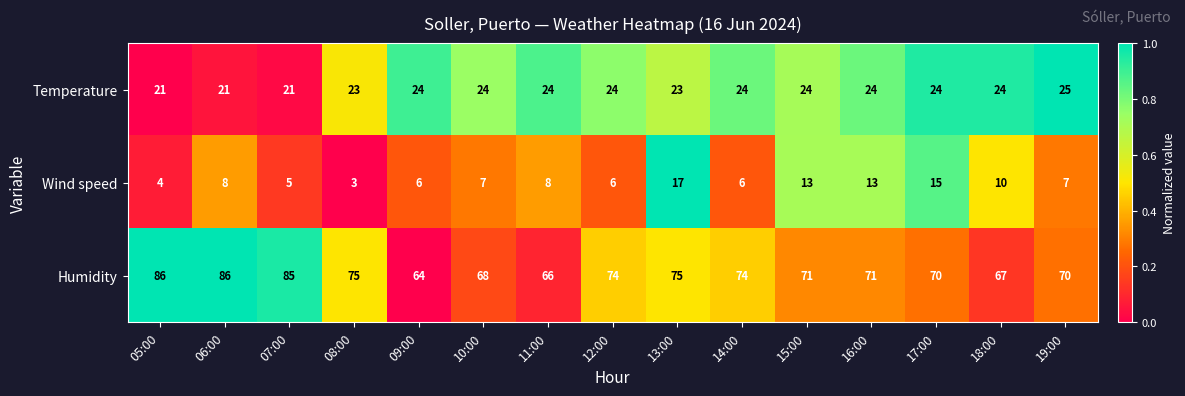

At which label does Humidity first exceed 71?

05:00